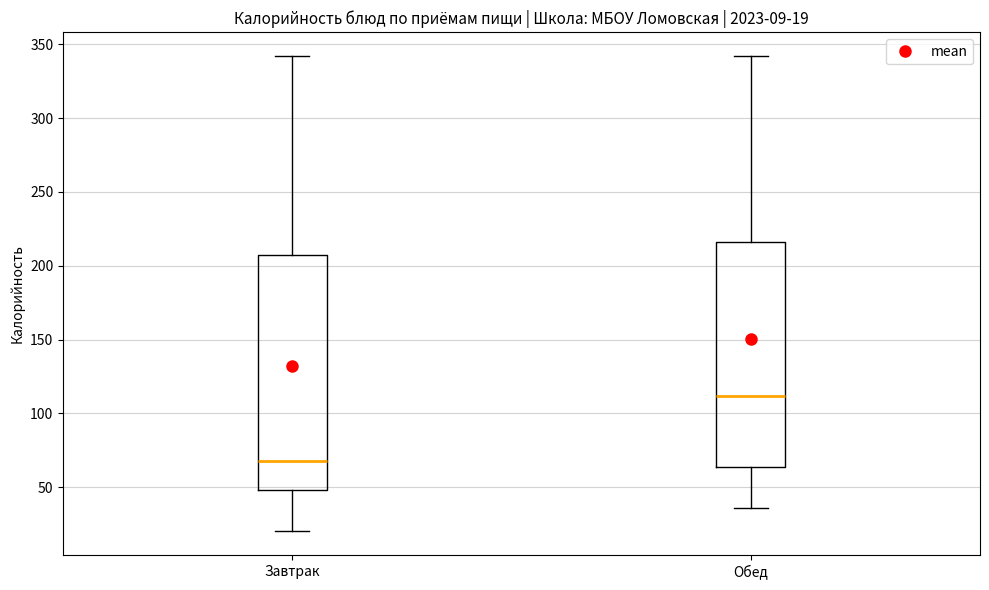

Which box's median line is the highest?

Обед